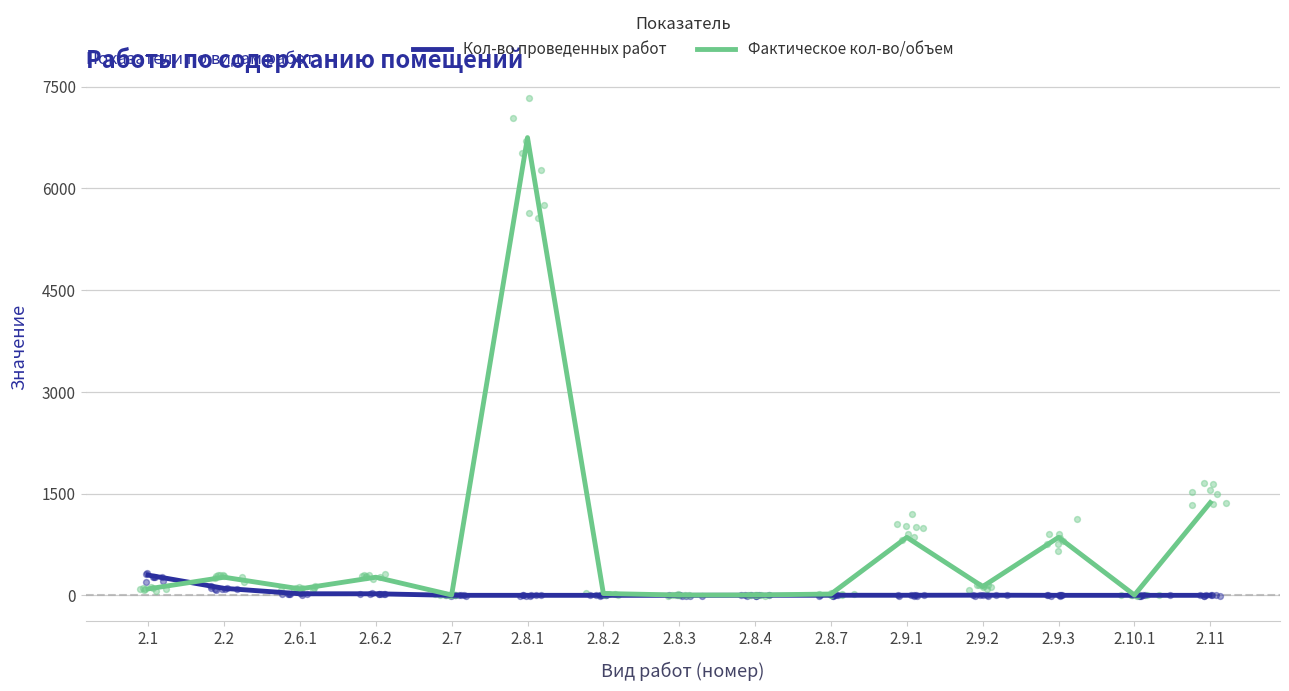

Which series contains the highest Y value?

Фактическое кол-во/объем